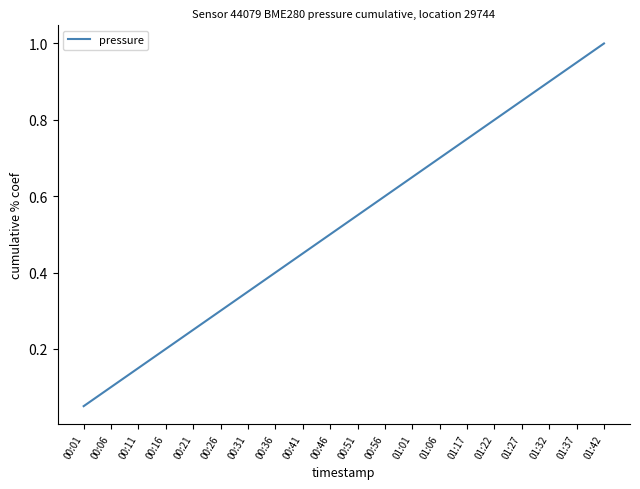

List the labels in order of value, largest first.

01:42, 01:37, 01:32, 01:27, 01:22, 01:17, 01:06, 01:01, 00:56, 00:51, 00:46, 00:41, 00:36, 00:31, 00:26, 00:21, 00:16, 00:11, 00:06, 00:01